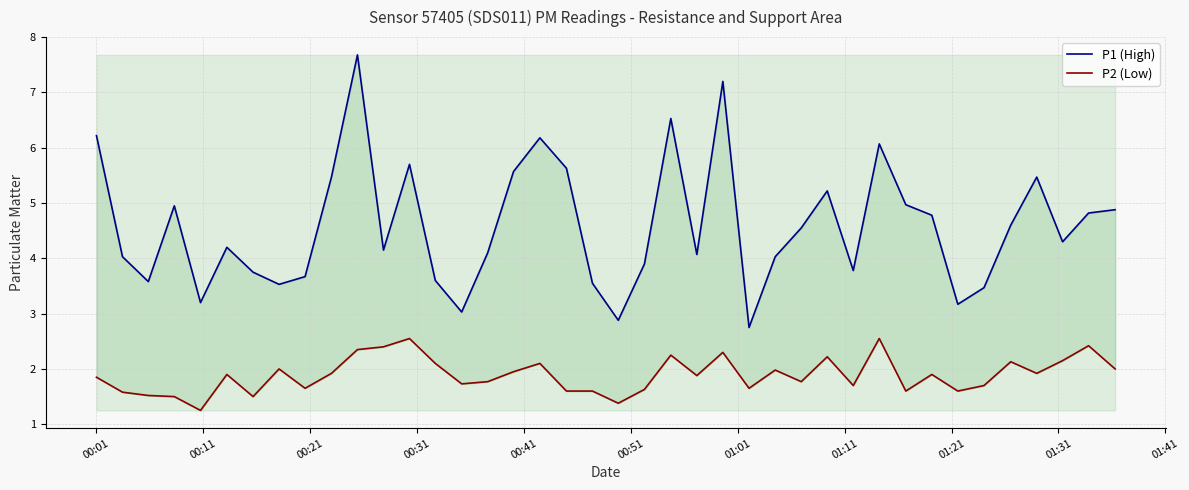

How many interior local valleys does the P2 (Low) series have?

12